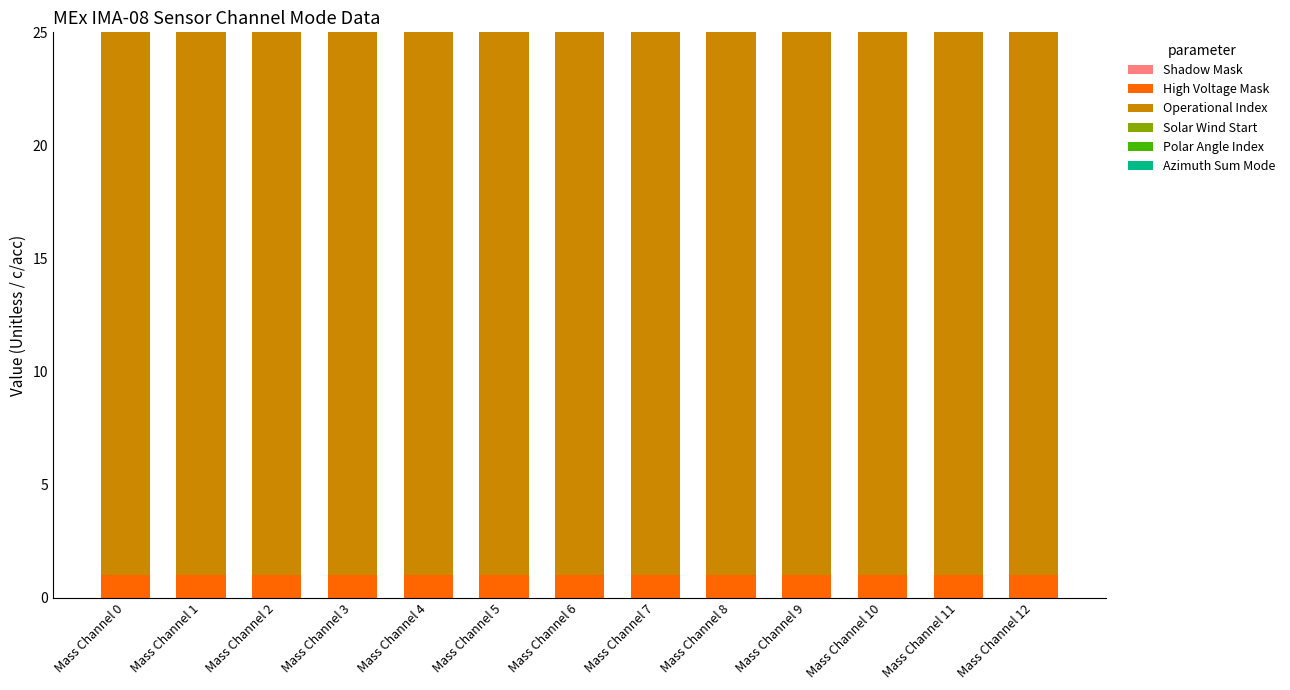

What is the total value across all series at Mass Channel 8?

25